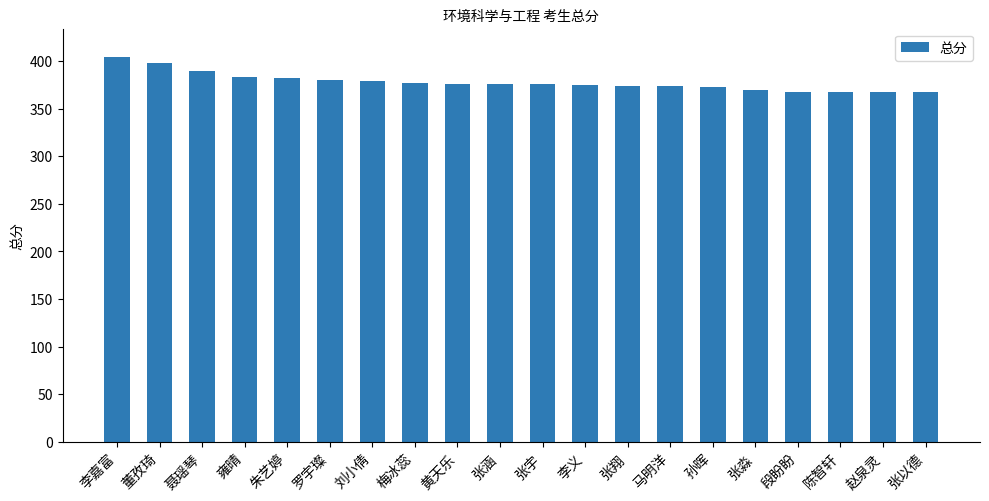

How many categories are shown in the chart?

20